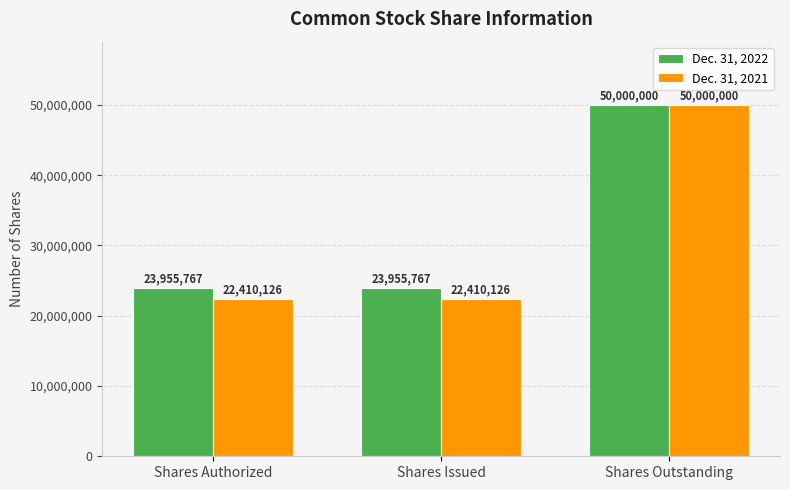

What is the approximate value of Dec. 31, 2022 at Shares Outstanding, to the nearest 50?

50000000